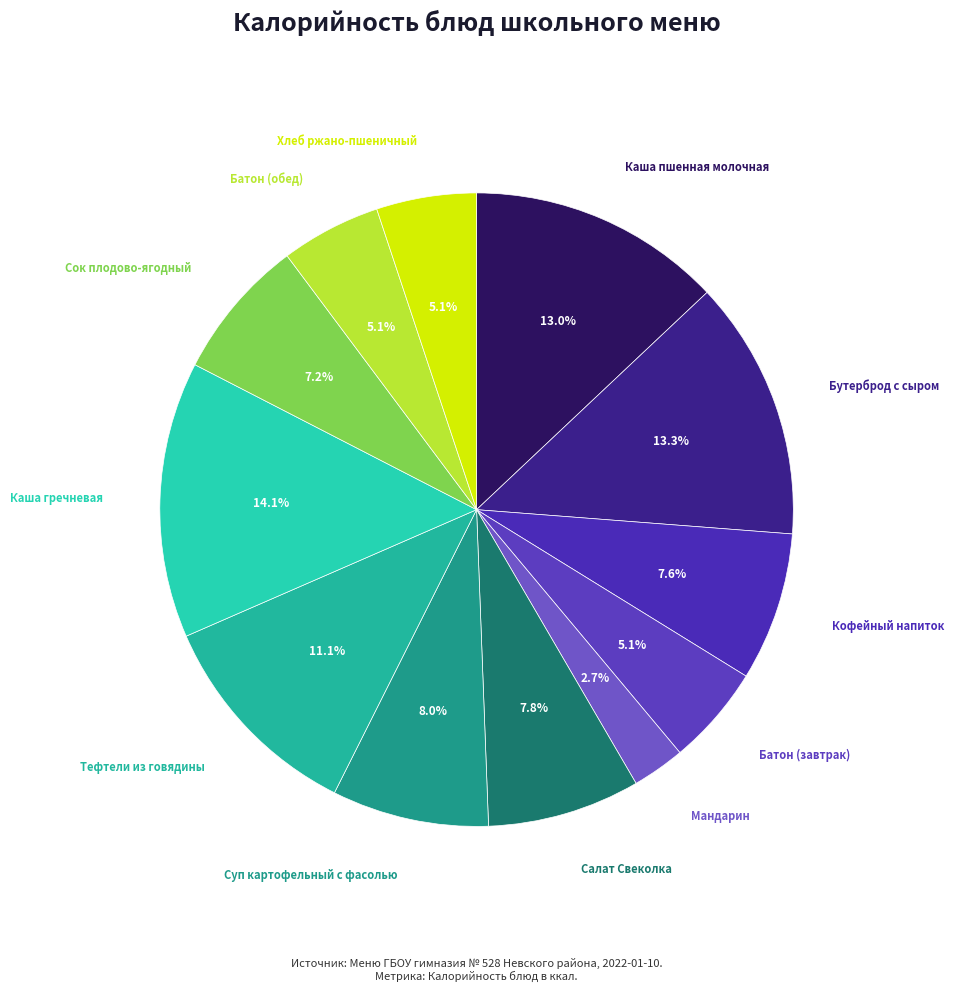

What portion of the pie excludes Мандарин?

97.3%